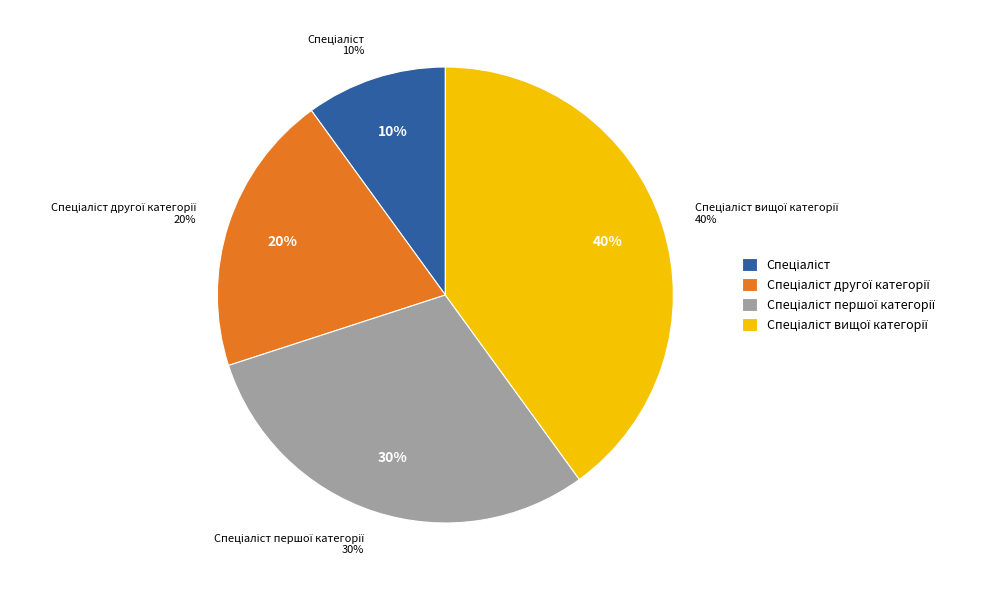

What is the ratio of the value at Спеціаліст to the value at Спеціаліст першої категорії?

0.3